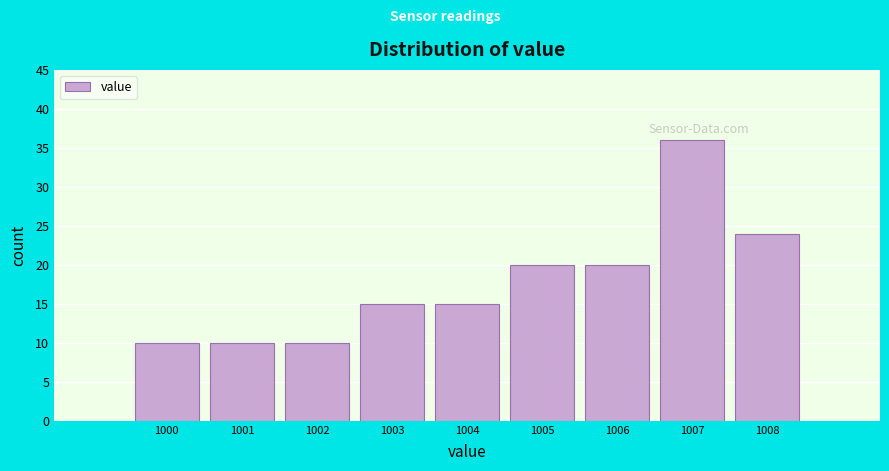

How tall is the bar that spans 1002.5 to 1003.5 on the x-axis? The values are not printed on the chart, so give them approximately, as read against the axis.

15